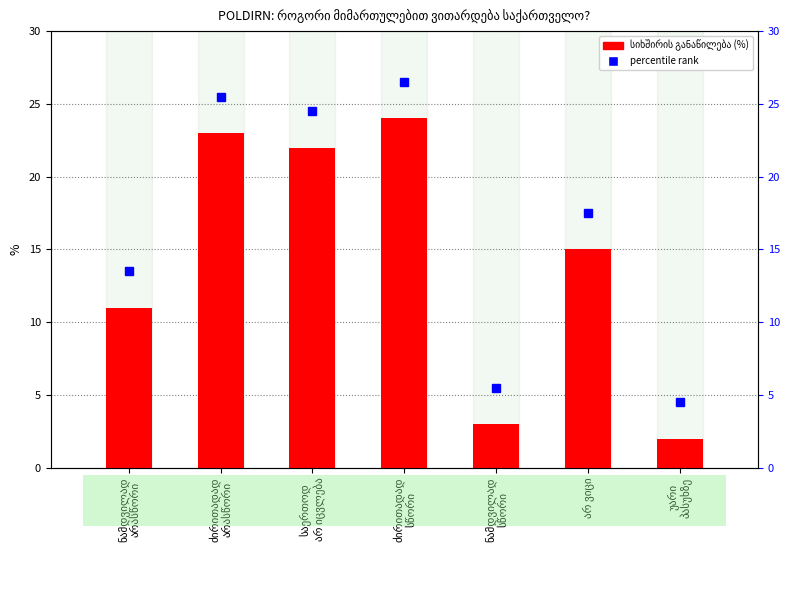

Rank the categories by value from lowest to highest.

უარი
პასუხზე, ნამდვილად
სწორი, ნამდვილად
არასწორი, არ ვიცი, საერთოდ
არ იცვლება, ძირითადად
არასწორი, ძირითადად
სწორი